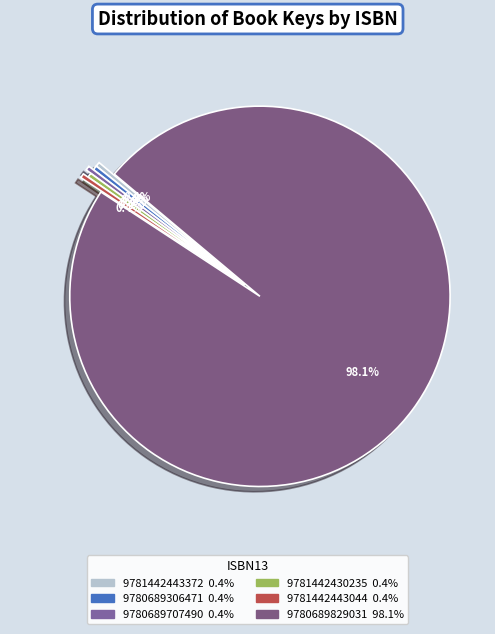

To the nearest percent, what is the average slice percentage?

17%